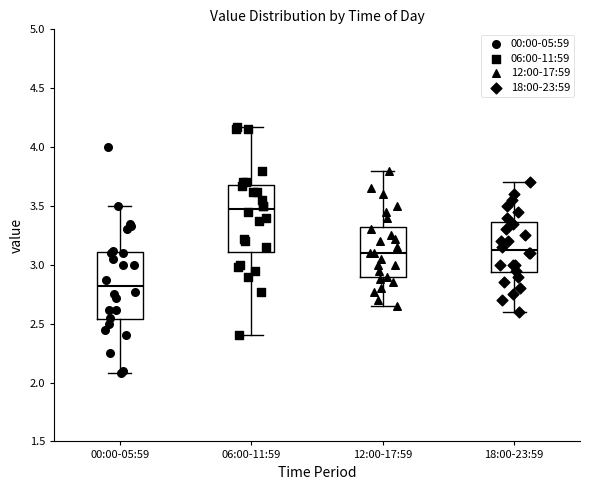

Reading left to right, read every box against the y-axis: the position of its median line, the range the box covers, and the ends of its whiskers. The values are not printed on the chart, so give them approximately, as read against the axis.

00:00-05:59: median 2.80, box 2.55 to 3.10, whiskers 2.10 to 3.50
06:00-11:59: median 3.50, box 3.10 to 3.70, whiskers 2.40 to 4.15
12:00-17:59: median 3.10, box 2.90 to 3.35, whiskers 2.65 to 3.80
18:00-23:59: median 3.15, box 2.95 to 3.35, whiskers 2.60 to 3.70